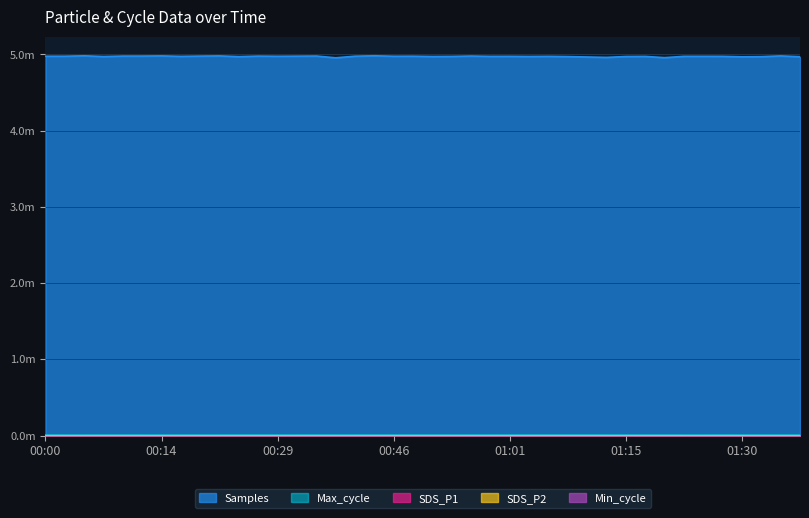

Which series has the largest total across all categories?

Samples